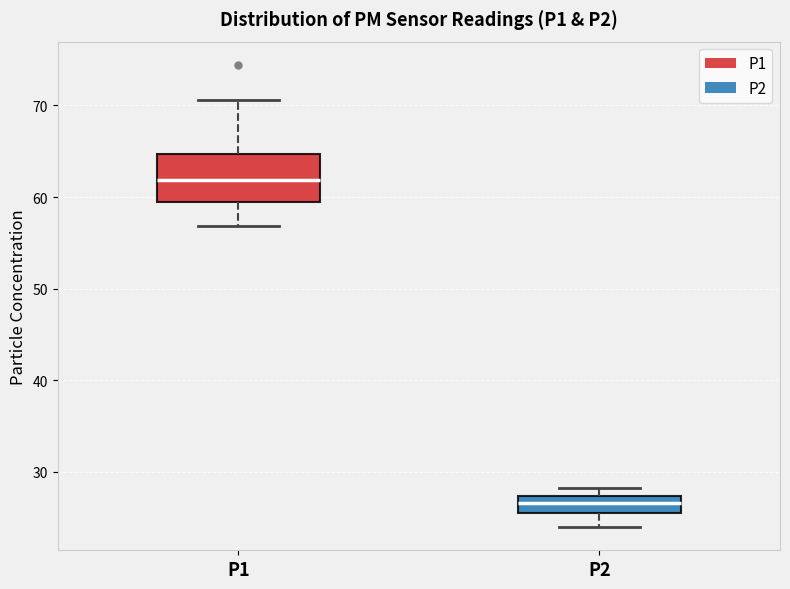

Where does the upper whisker of the box for P1 end on the y-axis? The values are not printed on the chart, so give them approximately, as read against the axis.

71